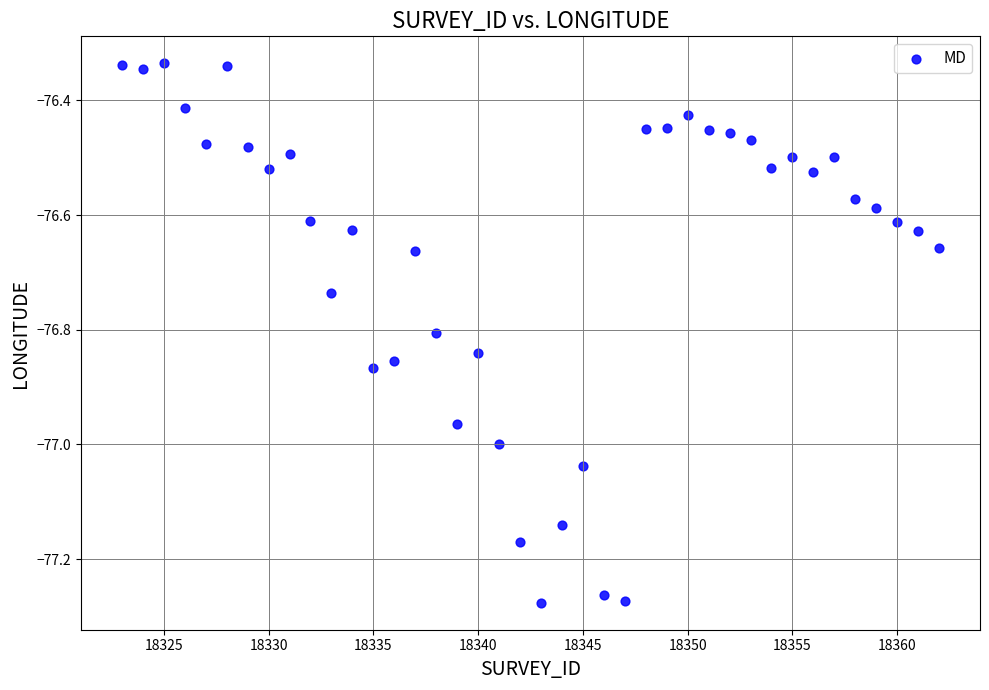

What is the range of Y values (max minus min)?

0.9